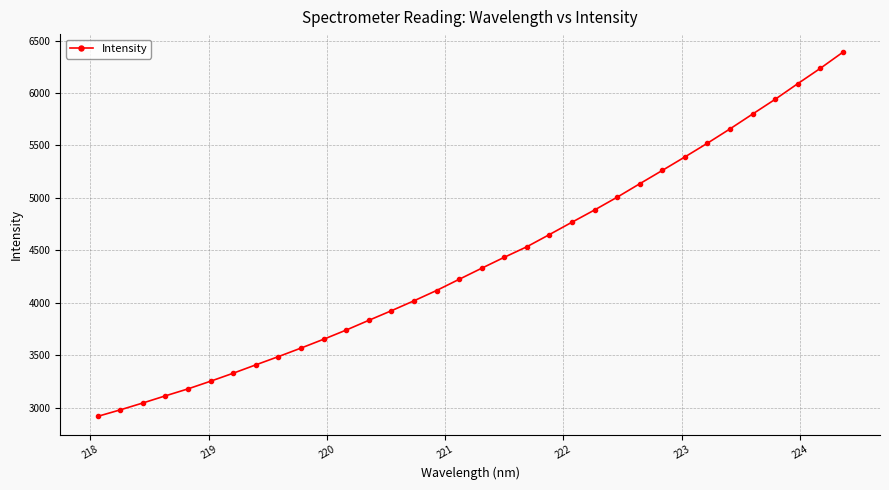

Is this an area chart (filled region under the line)?

No